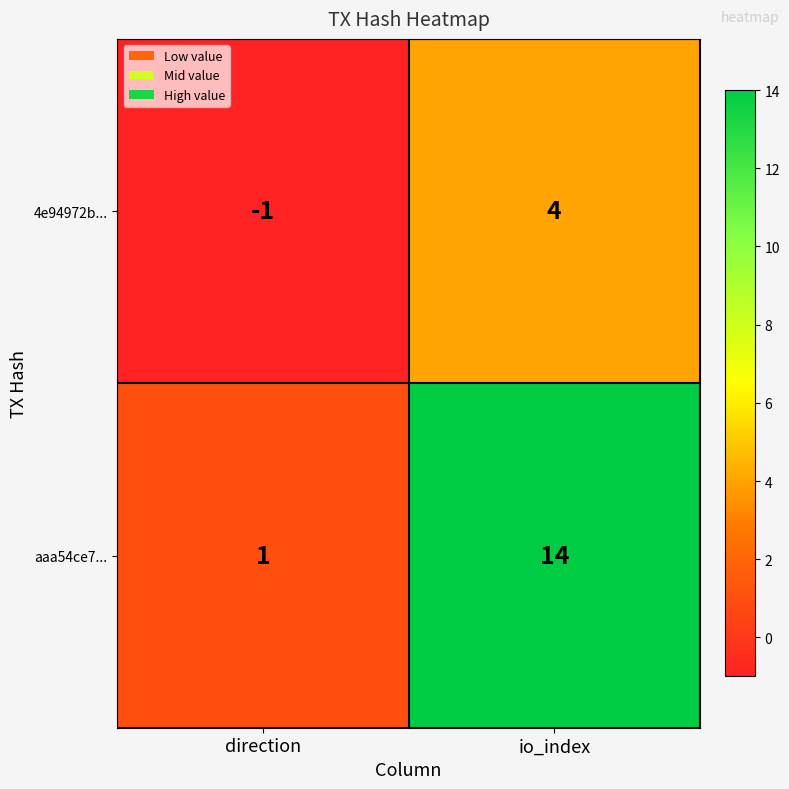

Which series has the largest total across all categories?

aaa54ce7...